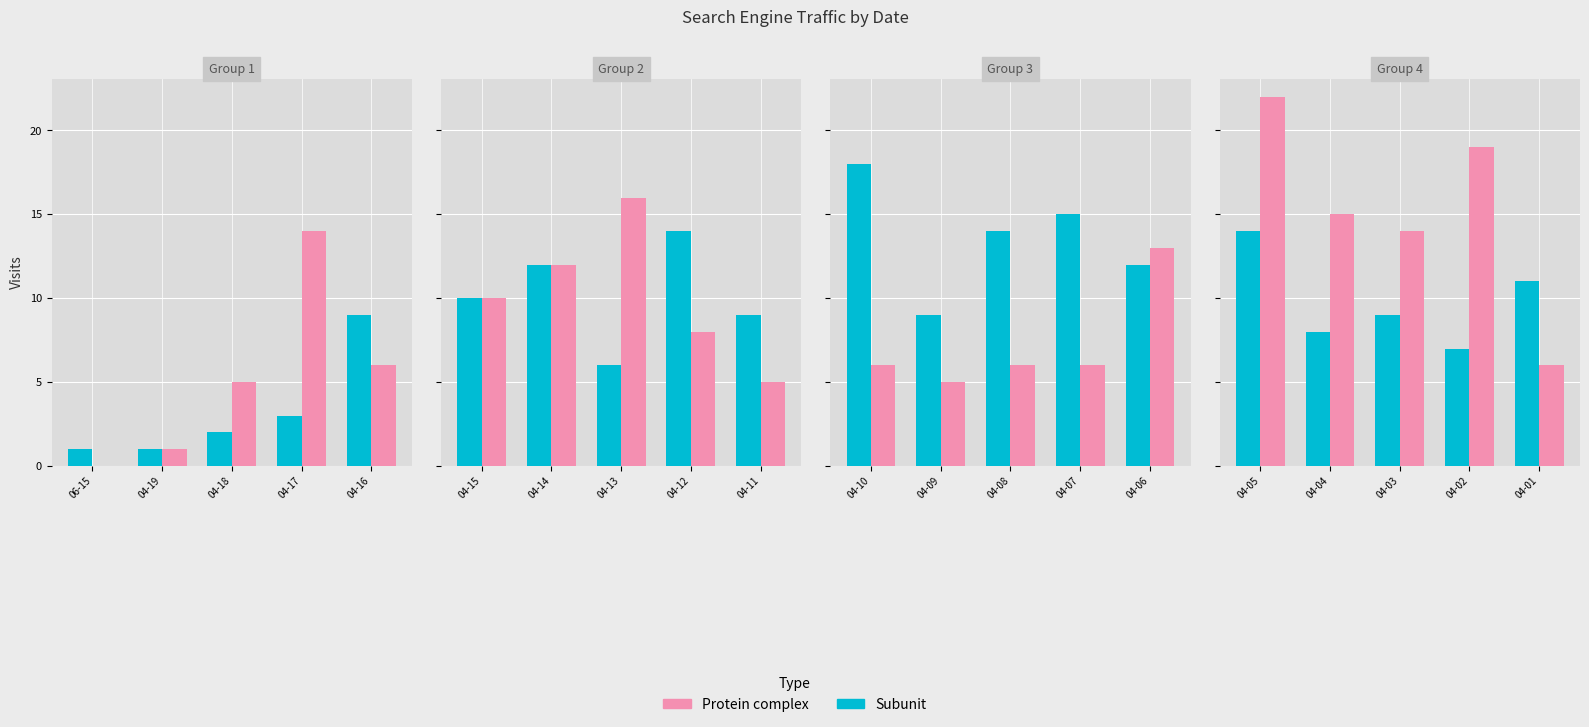

Count the number of categories in the chart.

5